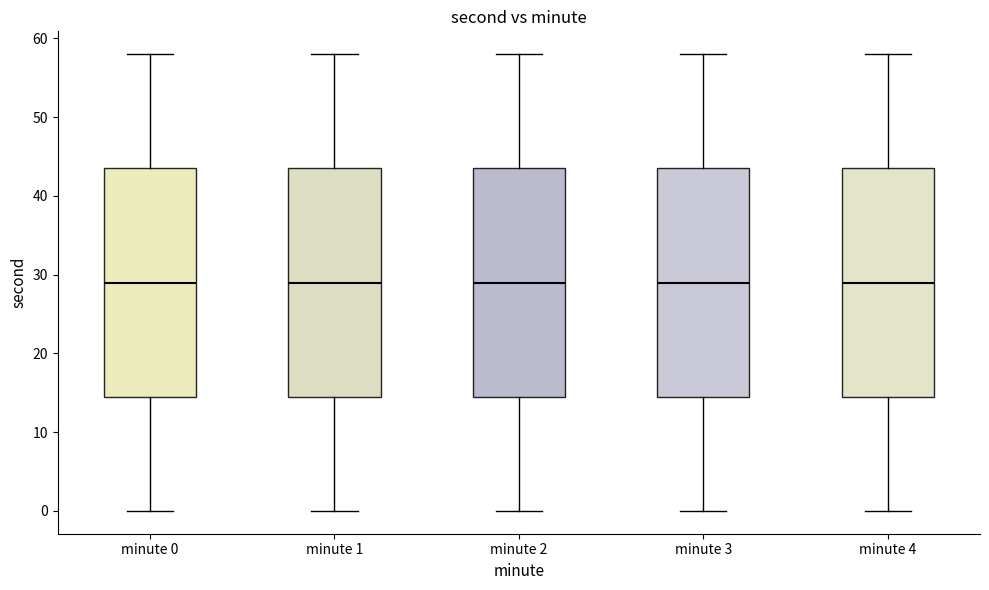

Reading left to right, read every box against the y-axis: the position of its median line, the range the box covers, and the ends of its whiskers. The values are not printed on the chart, so give them approximately, as read against the axis.

minute 0: median 29, box 15 to 44, whiskers 0 to 58
minute 1: median 29, box 15 to 44, whiskers 0 to 58
minute 2: median 29, box 15 to 44, whiskers 0 to 58
minute 3: median 29, box 15 to 44, whiskers 0 to 58
minute 4: median 29, box 15 to 44, whiskers 0 to 58